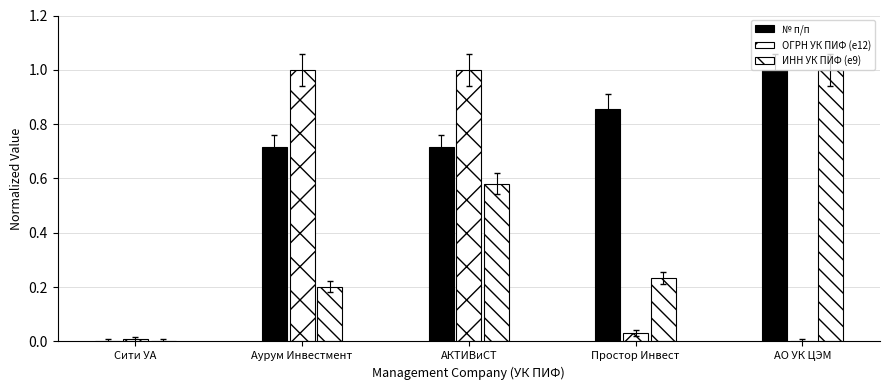

Which series has the widest spread of values?

№ п/п